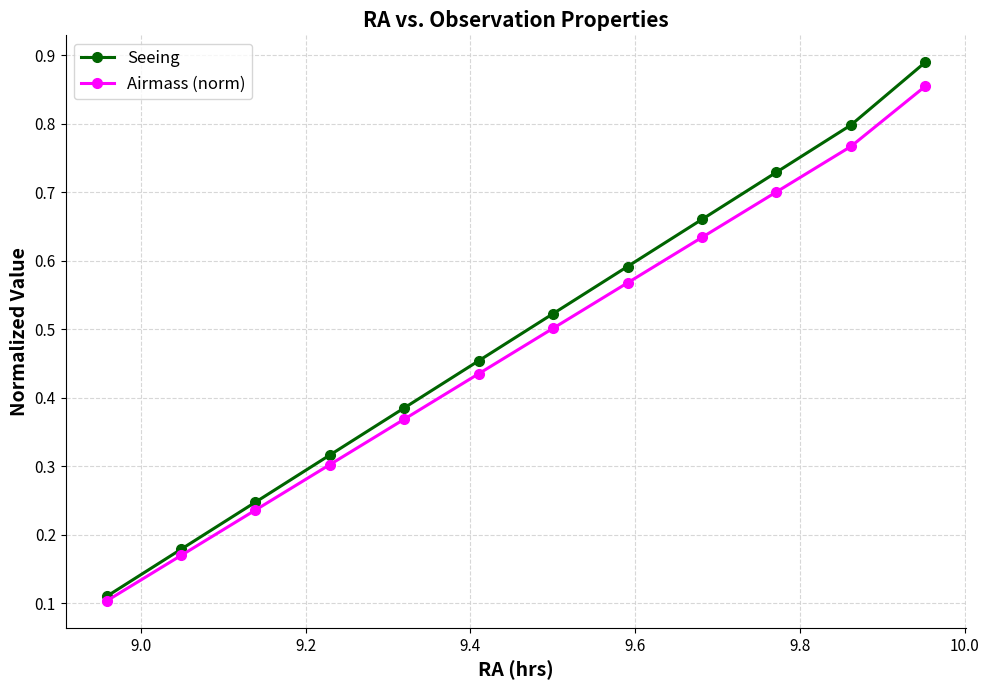

True or false: Airmass (norm) has more than 1 interior local peaks.

False